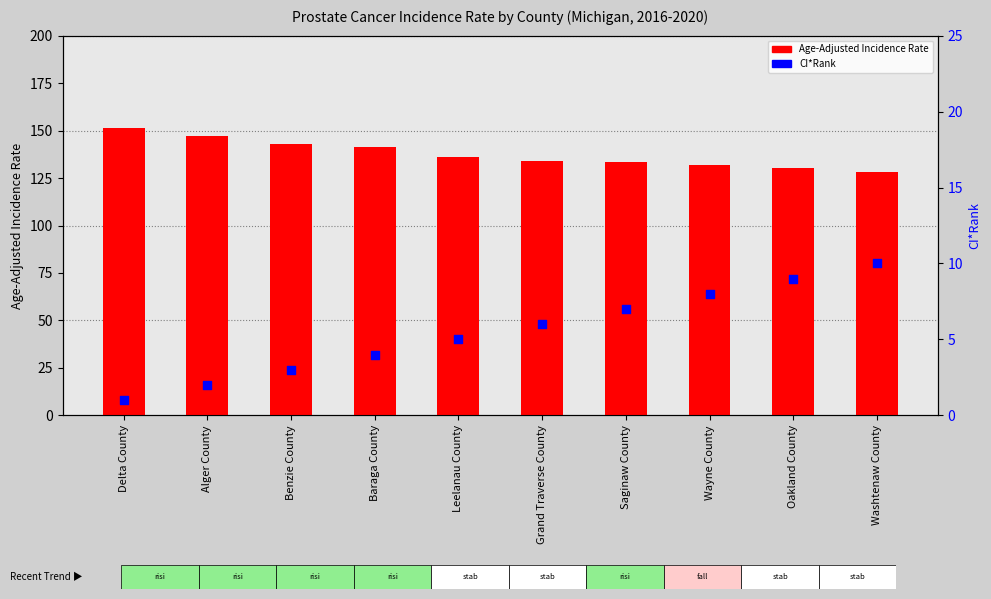

What are all the series names shown in the legend?

Age-Adjusted Incidence Rate, CI*Rank